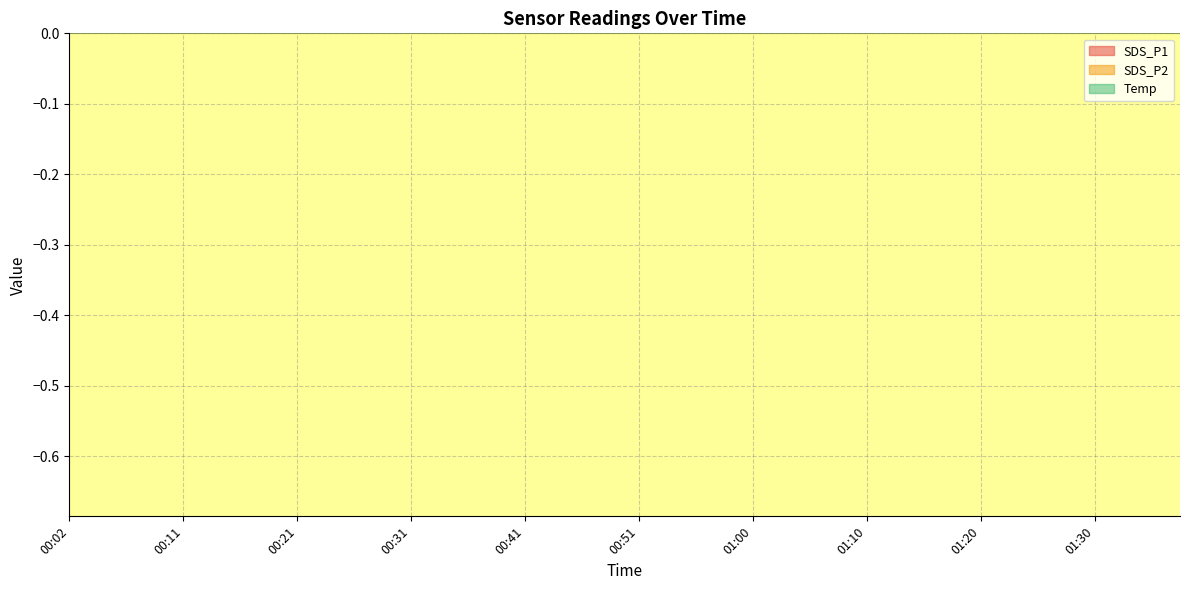

True or false: SDS_P1 and SDS_P2 intersect in this chart.

False